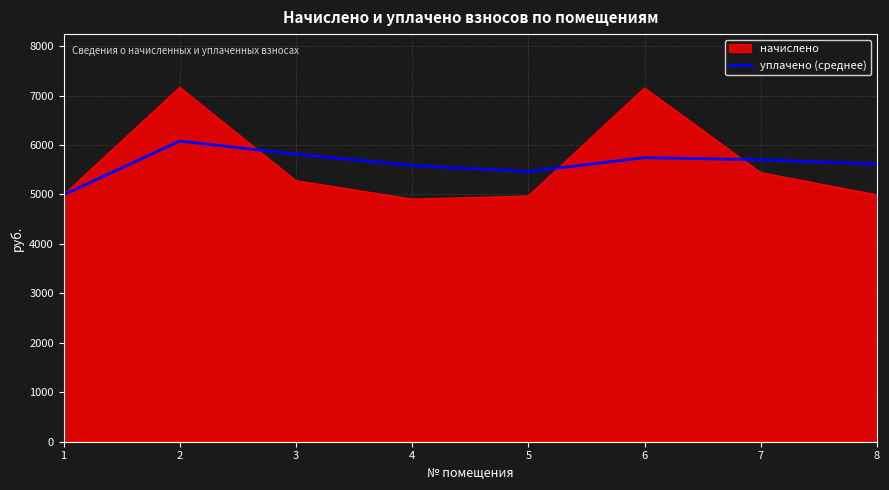

Rank the series at 8 from highest to lowest value.

уплачено (среднее), начислено